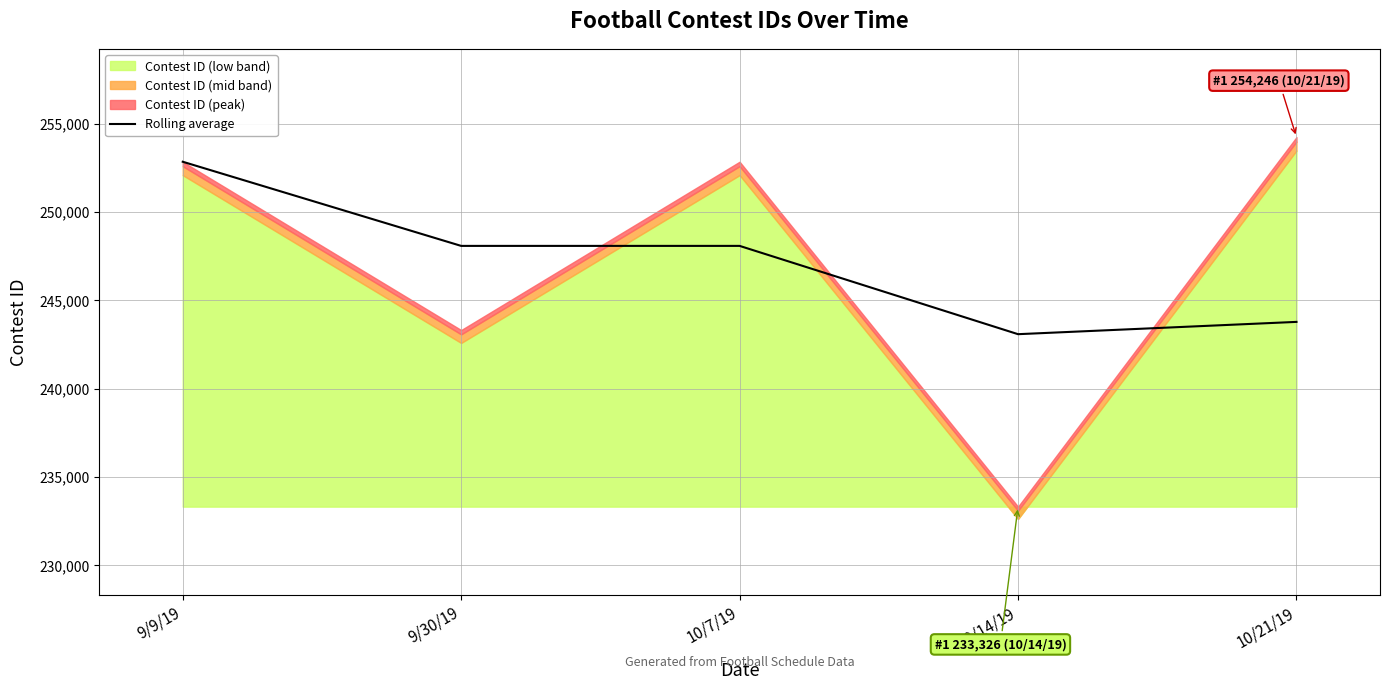

What position from the right is 9/9/19?

5